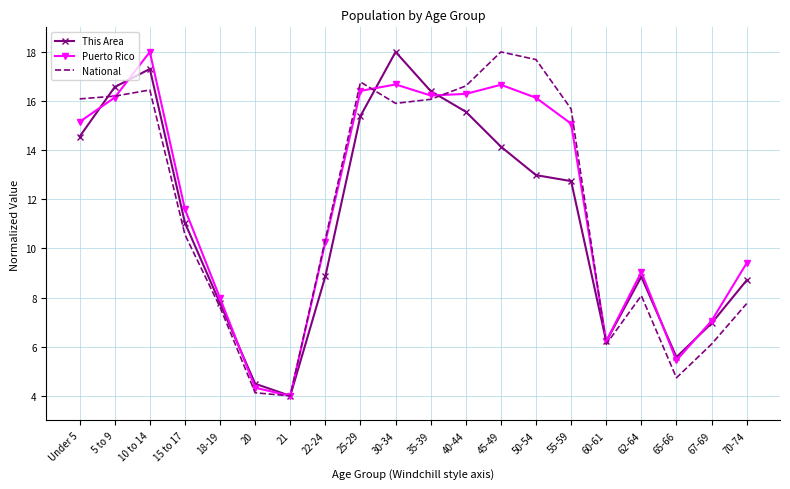

What is the lowest value of the National series?

4.0